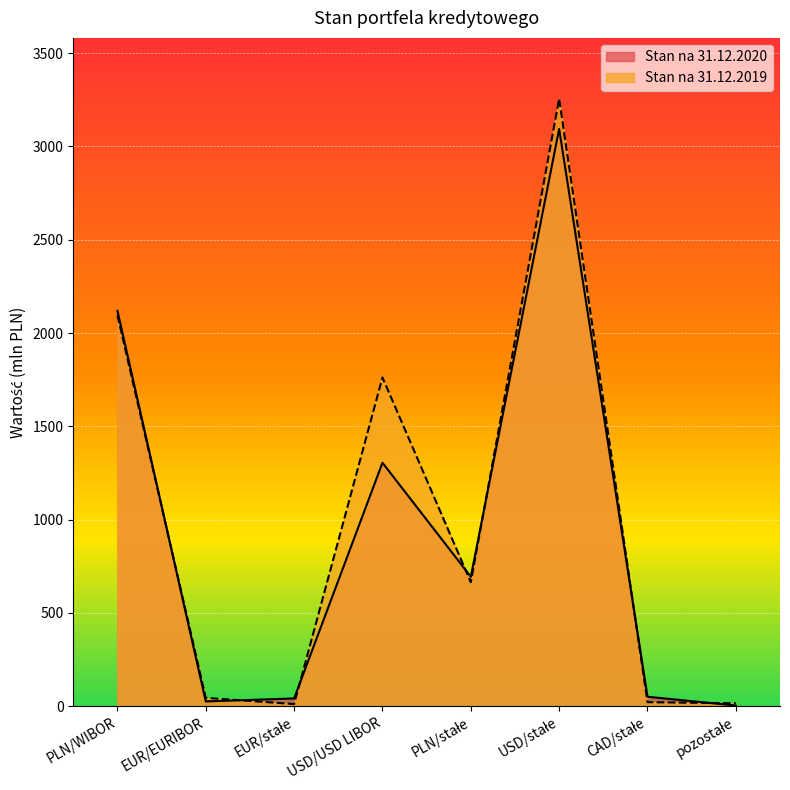

At which label is Stan na 31.12.2019 closest to 1634?

USD/USD LIBOR